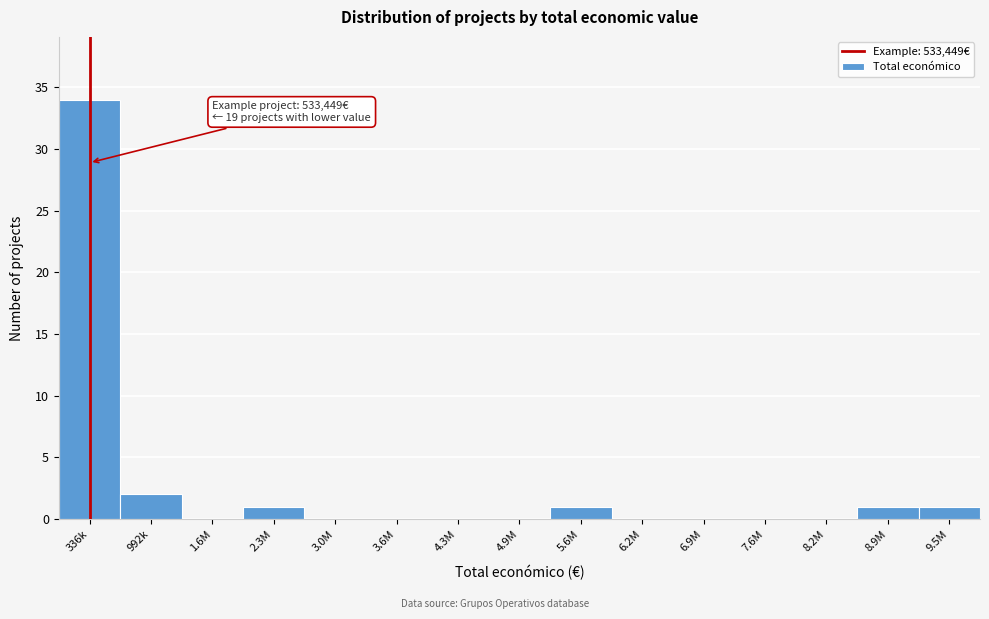

Reading right to left, transcribe all the data shown in this chart.

9.5M=1	8.9M=1	8.2M=0	7.6M=0	6.9M=0	6.2M=0	5.6M=1	4.9M=0	4.3M=0	3.6M=0	3.0M=0	2.3M=1	1.6M=0	992k=2	336k=34